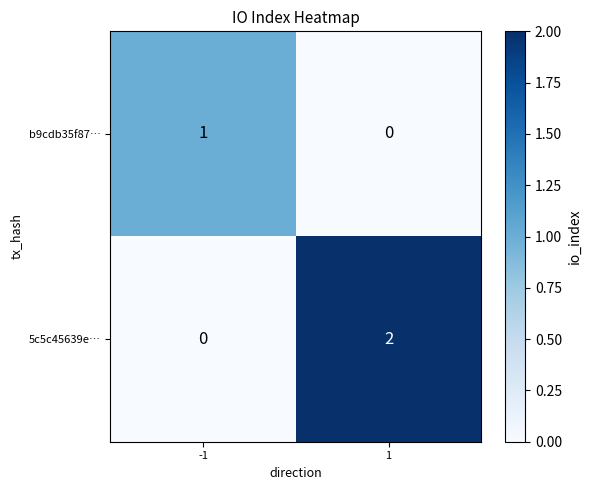

Reading left to right, extract all data points from this chart.

b9cdb35f87…: -1=1	1=0
5c5c45639e…: -1=0	1=2